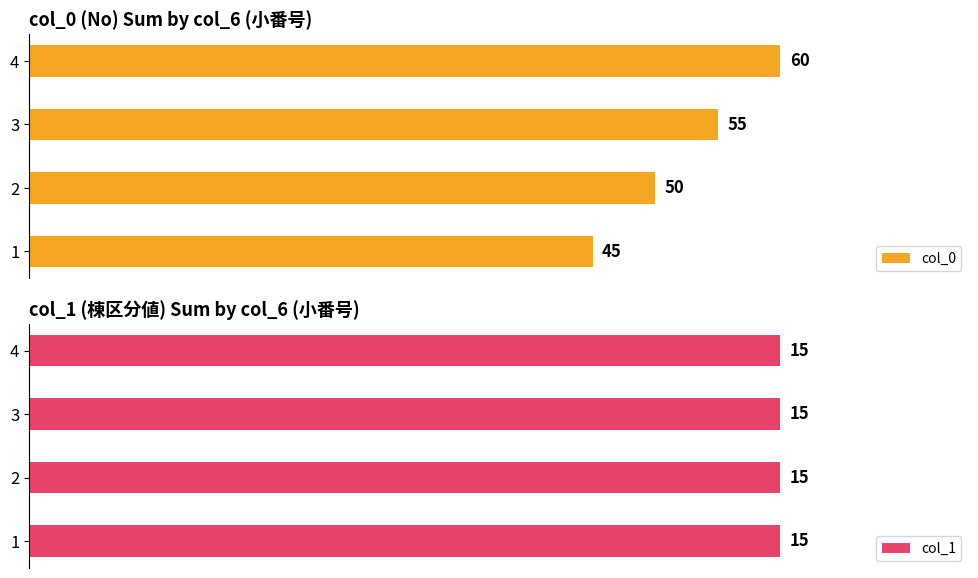

How many groups of bars are there?

4